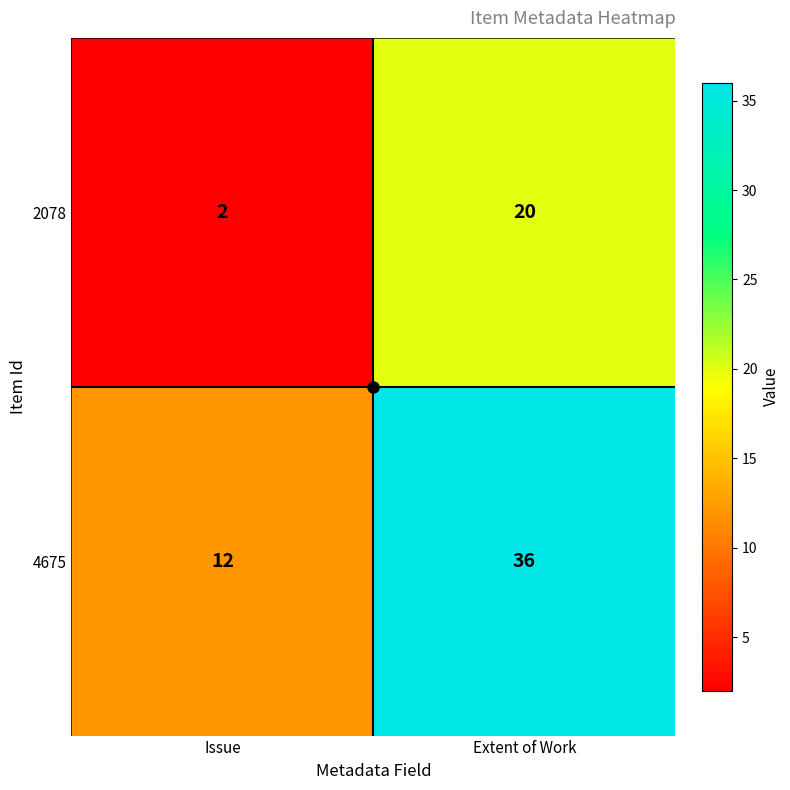

The 4675 series shows 12 at Issue. True or false?

True